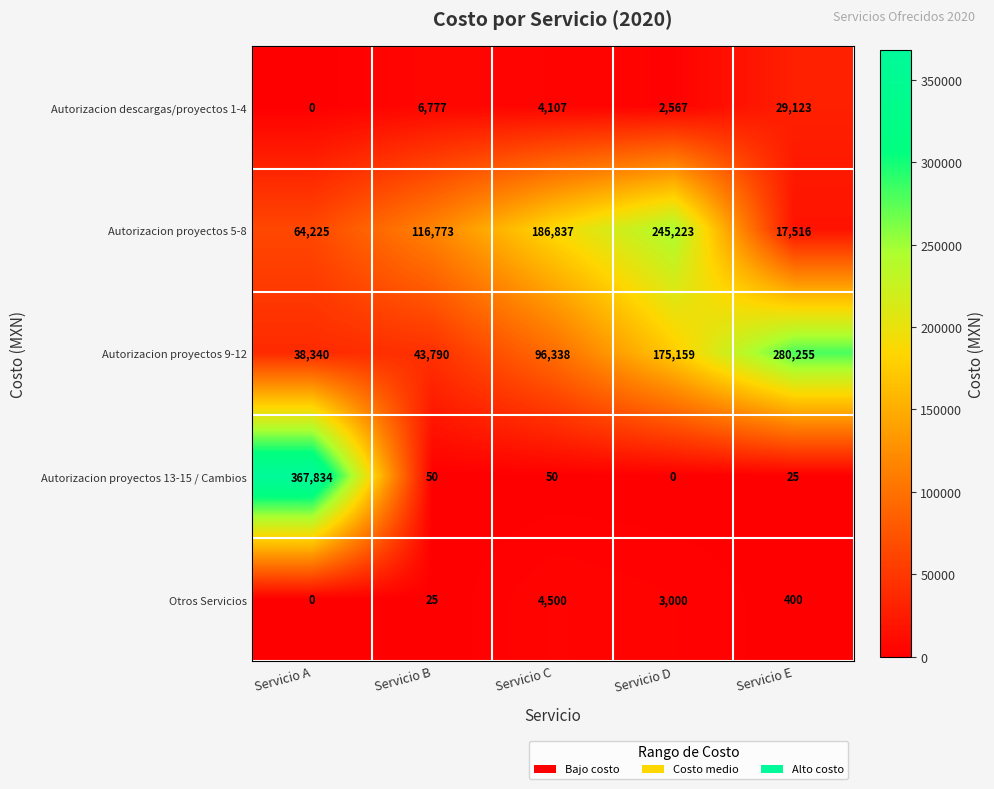

Between Servicio C and Servicio E, which series saw the biggest shift?

Autorizacion proyectos 9-12